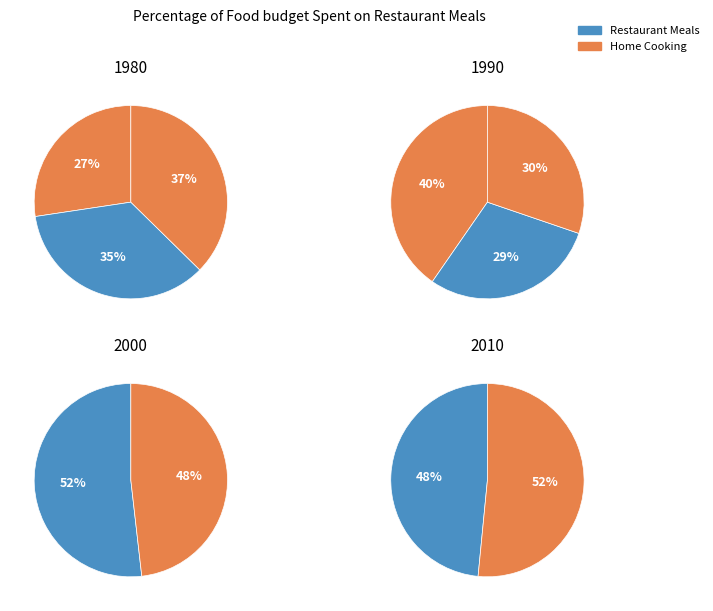

How many slices are in this pie chart?

10